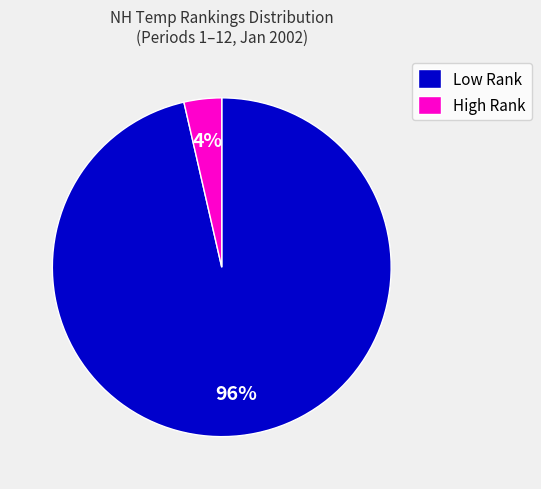

What percentage is the Low Rank slice, to the nearest percent?

96%